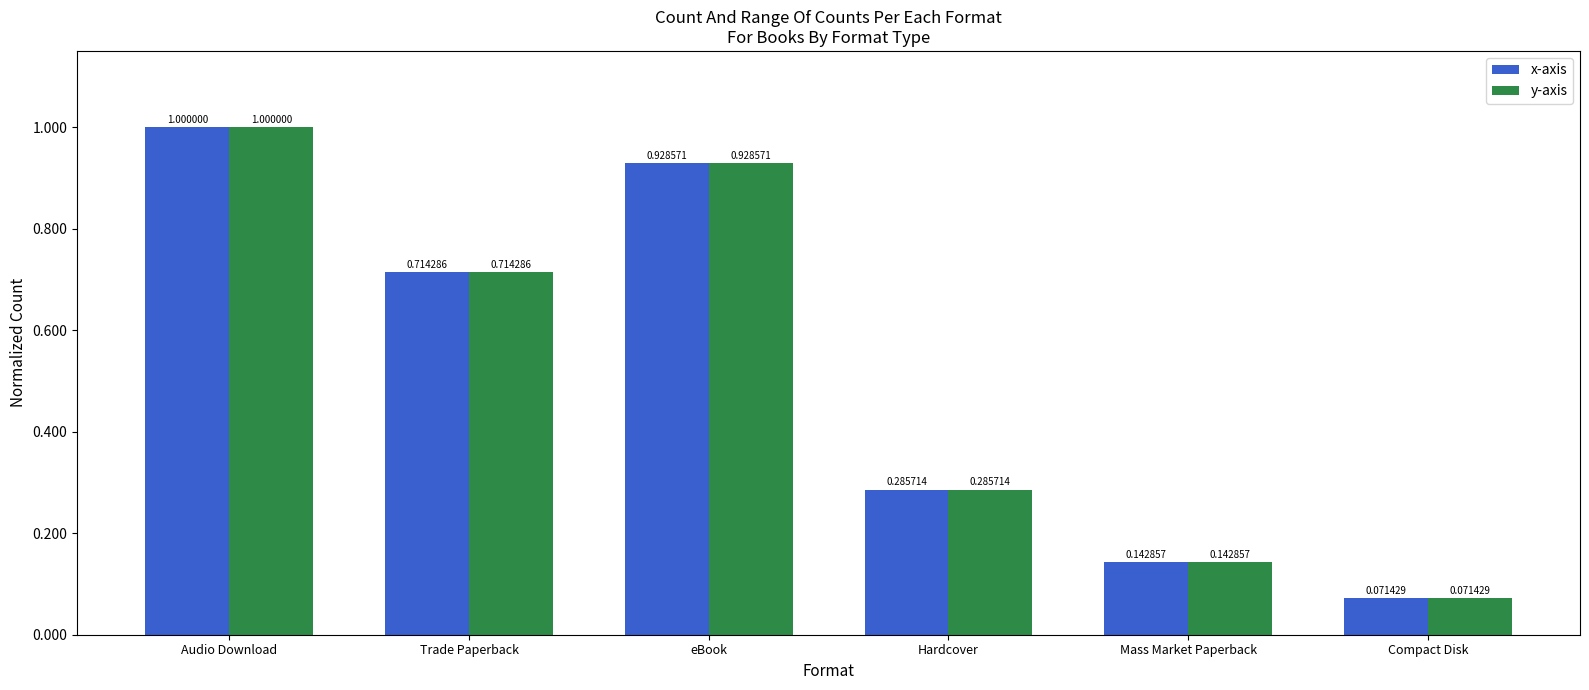

What is the average value of the y-axis series?

0.5